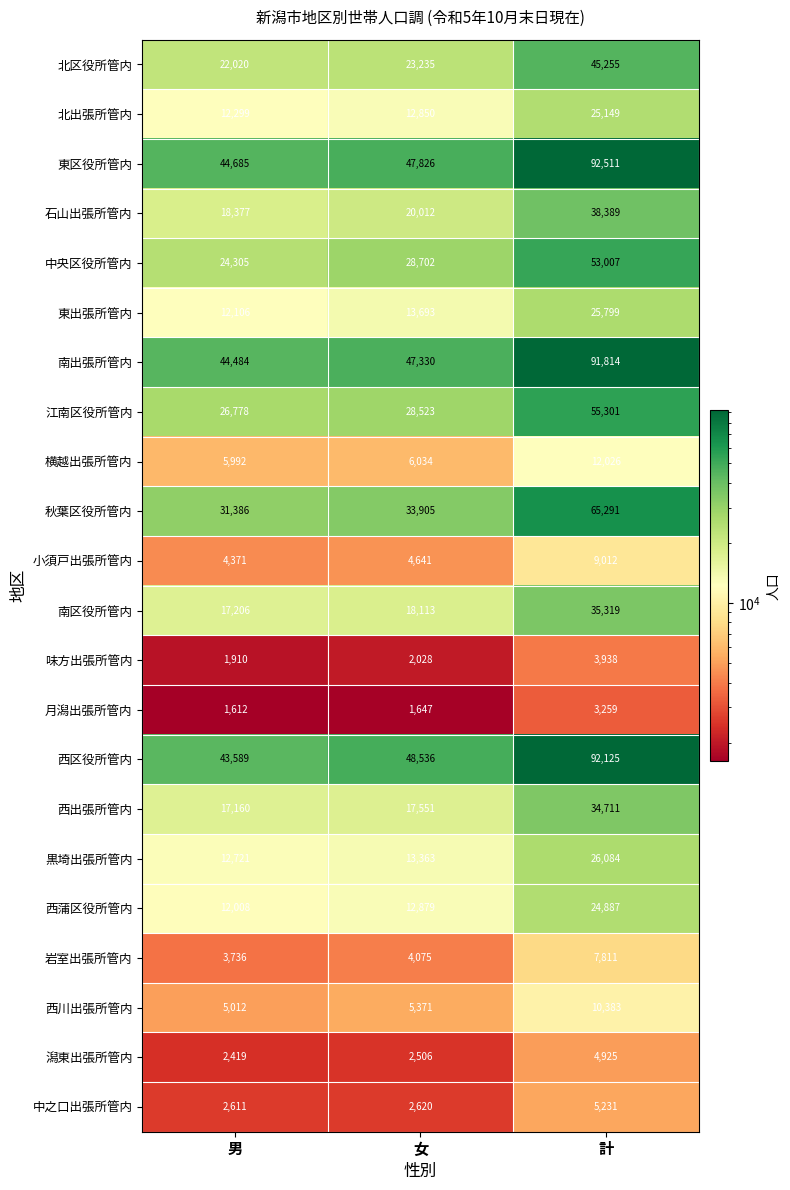

The value of 岩室出張所管内 at 女 is 4075. True or false?

True